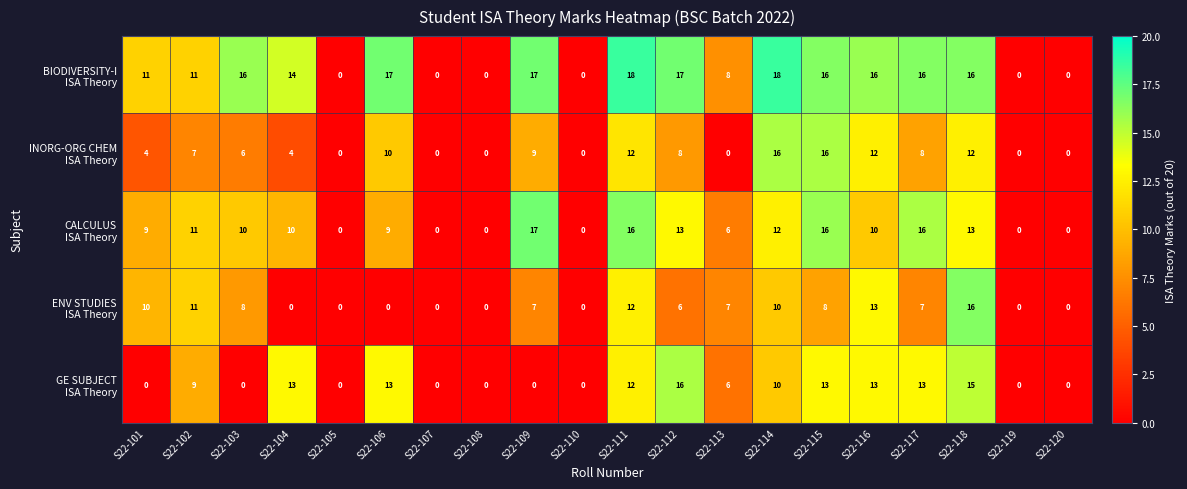

At which category is the sum across all series the highest?

S22-118